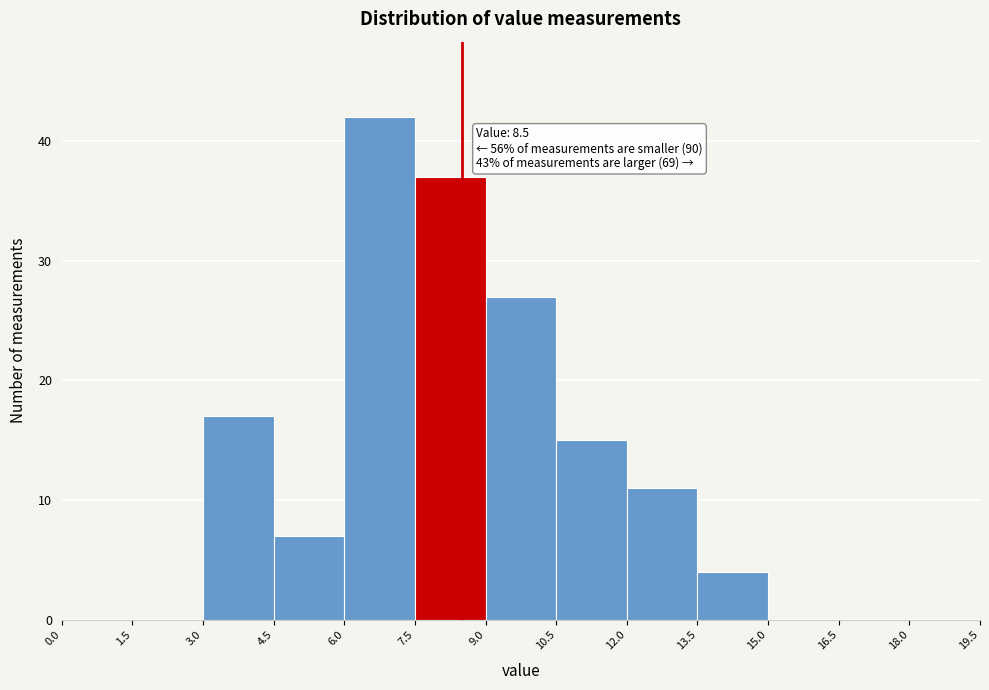

Over which range of the x-axis is the bar tallest?

6.0 to 7.5